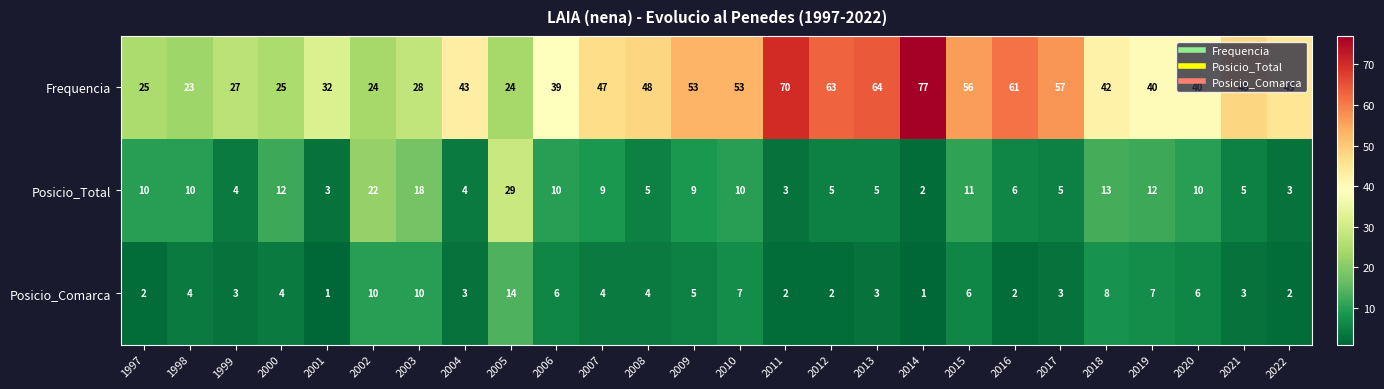

At 2001, list the series in order from largest to smallest.

Frequencia, Posicio_Total, Posicio_Comarca